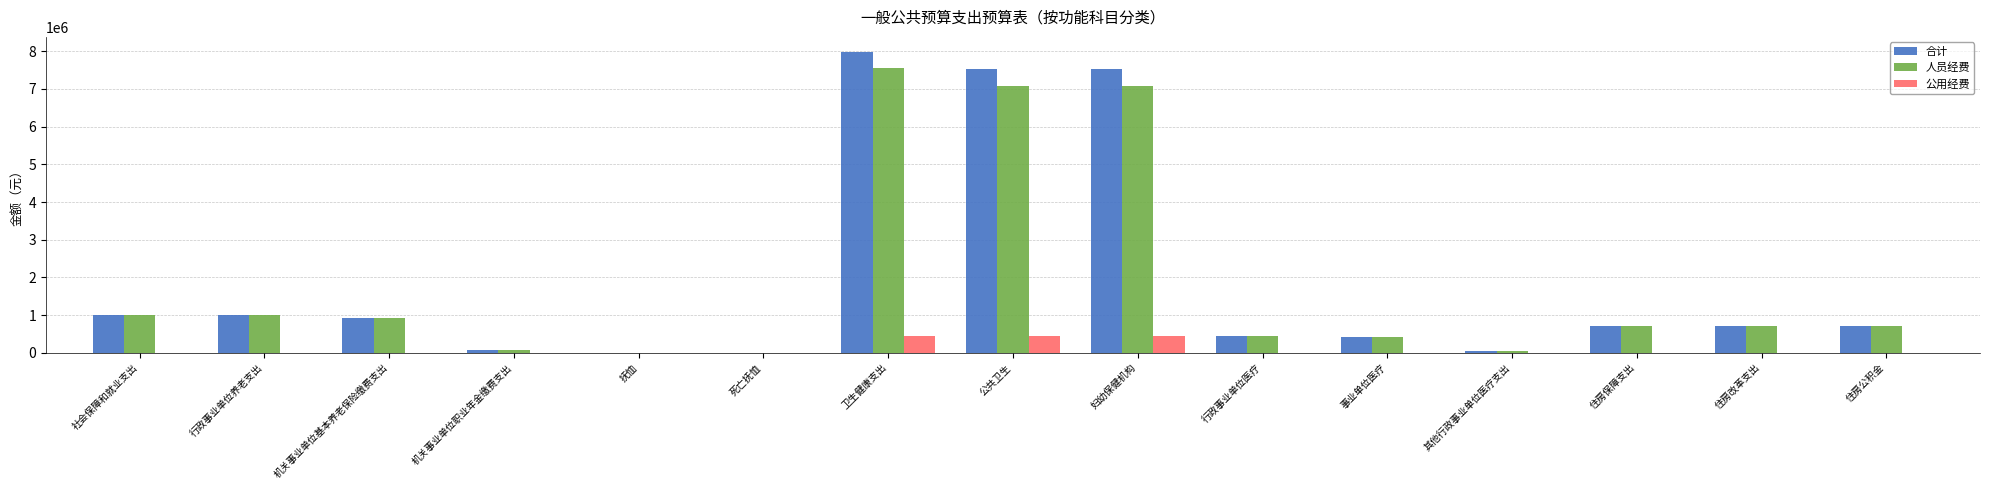

At which category is the sum across all series the highest?

卫生健康支出